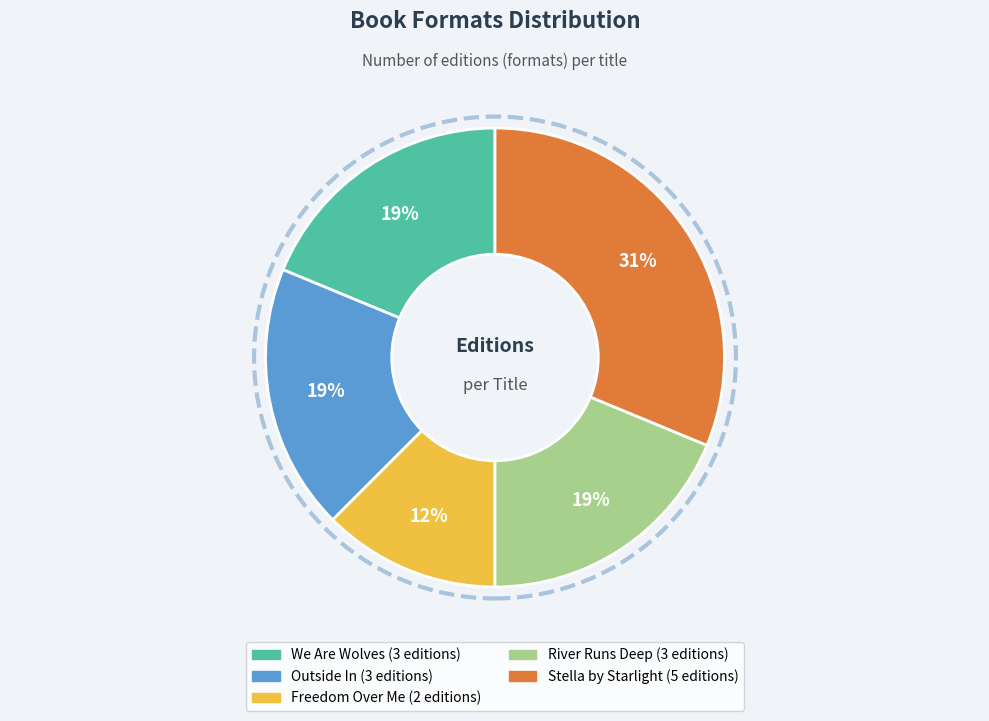

Which has a higher value, Freedom Over Me or Stella by Starlight?

Stella by Starlight